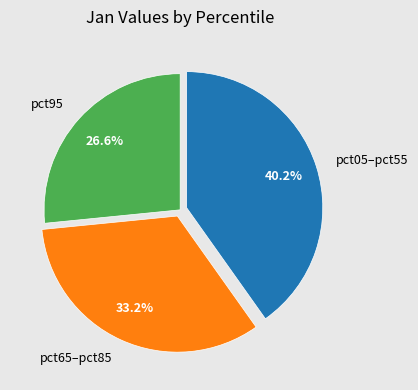

Is the sum of pct05–pct55 and pct65–pct85 greater than half?

Yes